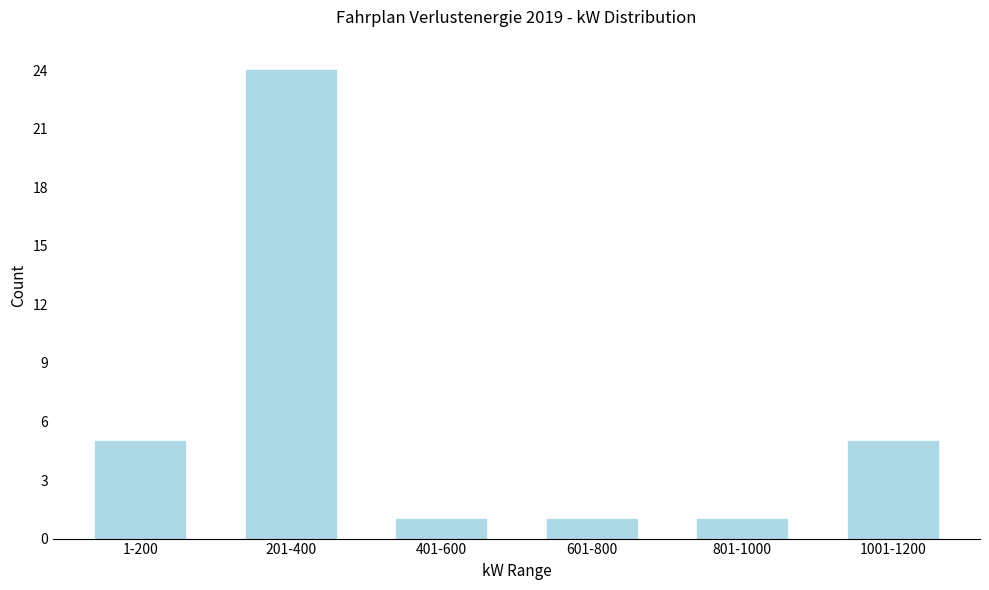

Reading left to right, transcribe all the data shown in this chart.

5	24	1	1	1	5